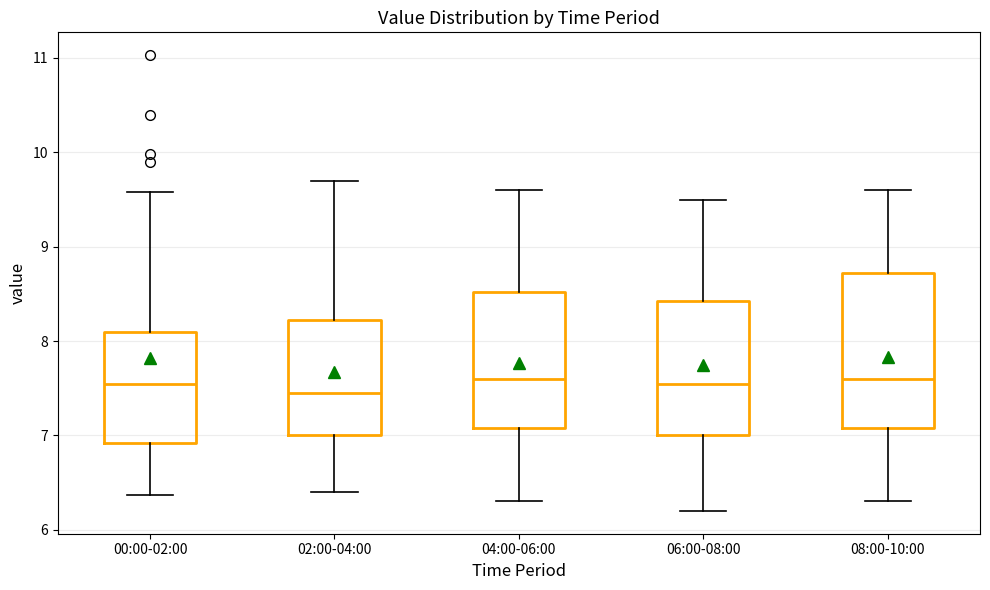

Reading left to right, read every box against the y-axis: the position of its median line, the range the box covers, and the ends of its whiskers. The values are not printed on the chart, so give them approximately, as read against the axis.

00:00-02:00: median 7.5, box 6.9 to 8.1, whiskers 6.4 to 9.6
02:00-04:00: median 7.5, box 7.0 to 8.2, whiskers 6.4 to 9.7
04:00-06:00: median 7.6, box 7.1 to 8.5, whiskers 6.3 to 9.6
06:00-08:00: median 7.6, box 7.0 to 8.4, whiskers 6.2 to 9.5
08:00-10:00: median 7.6, box 7.1 to 8.7, whiskers 6.3 to 9.6